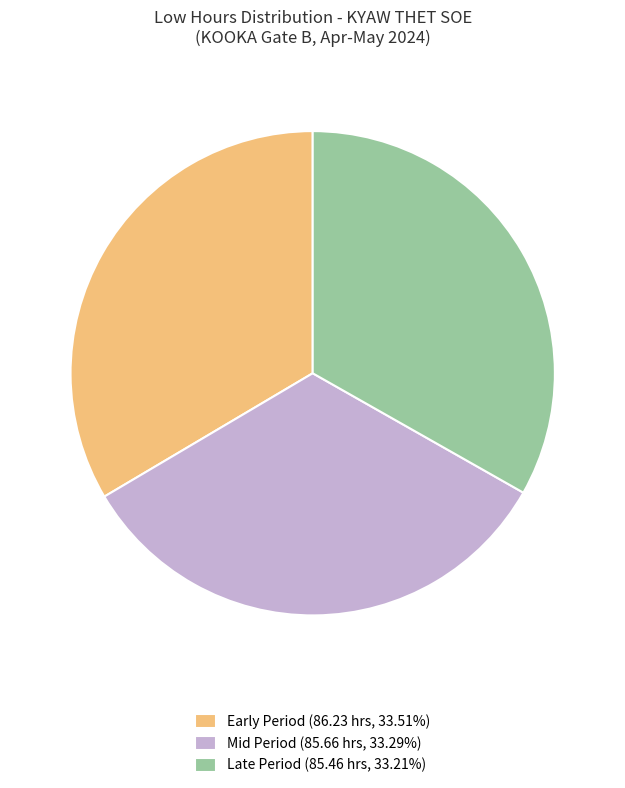

What is the ratio of the value at Late Period (85.46 hrs, 33.21%) to the value at Mid Period (85.66 hrs, 33.29%)?

1.0